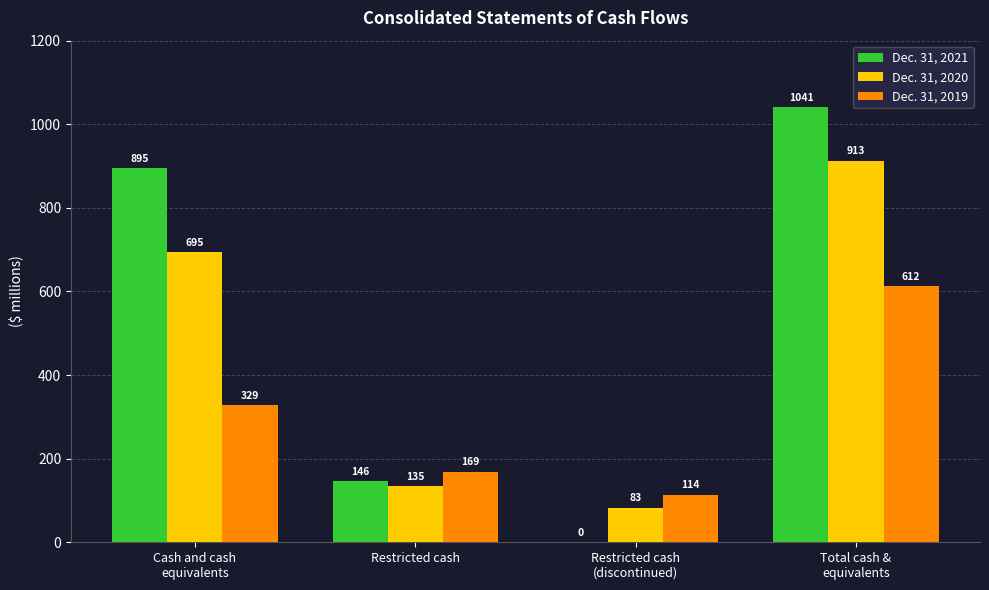

What is the sum of all Dec. 31, 2021 values?

2082